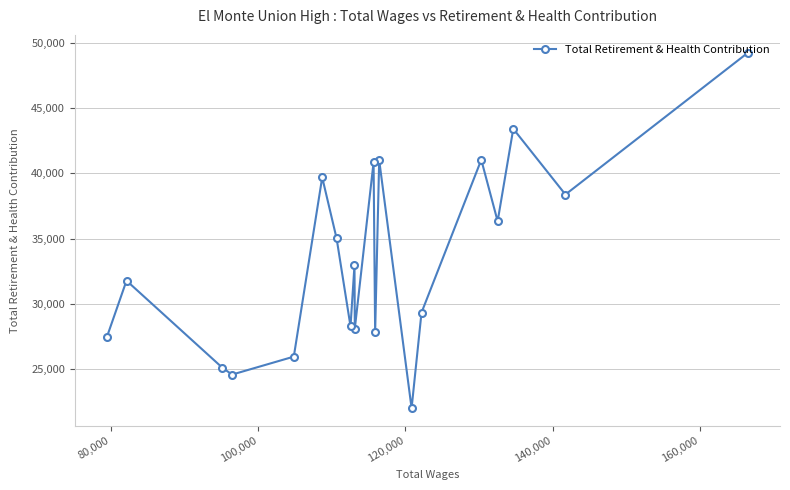

What is the value of the 1st point from the left?

27446